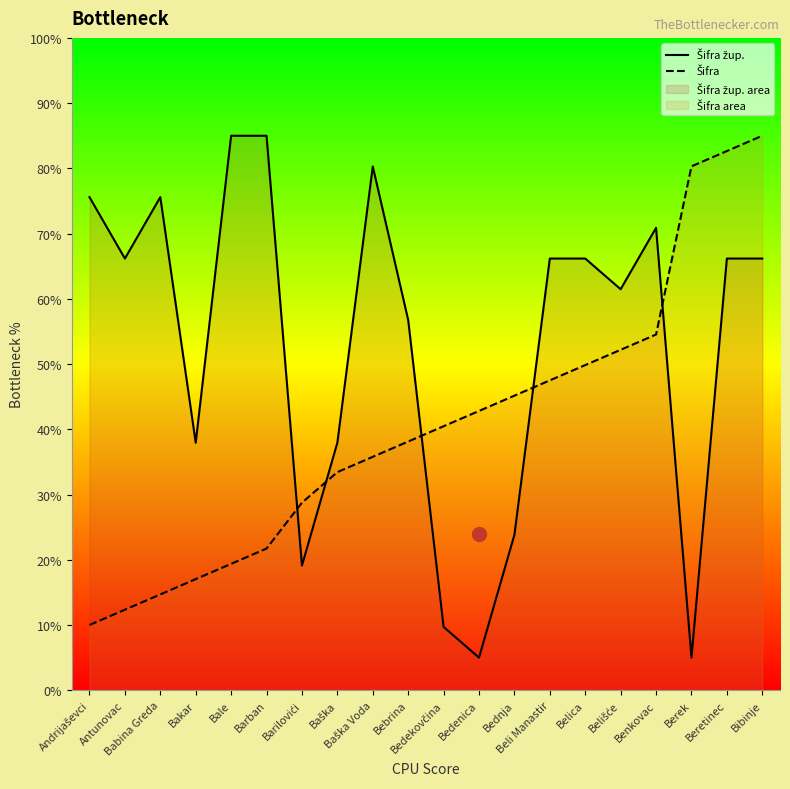

True or false: Šifra žup. and Šifra intersect in this chart.

True